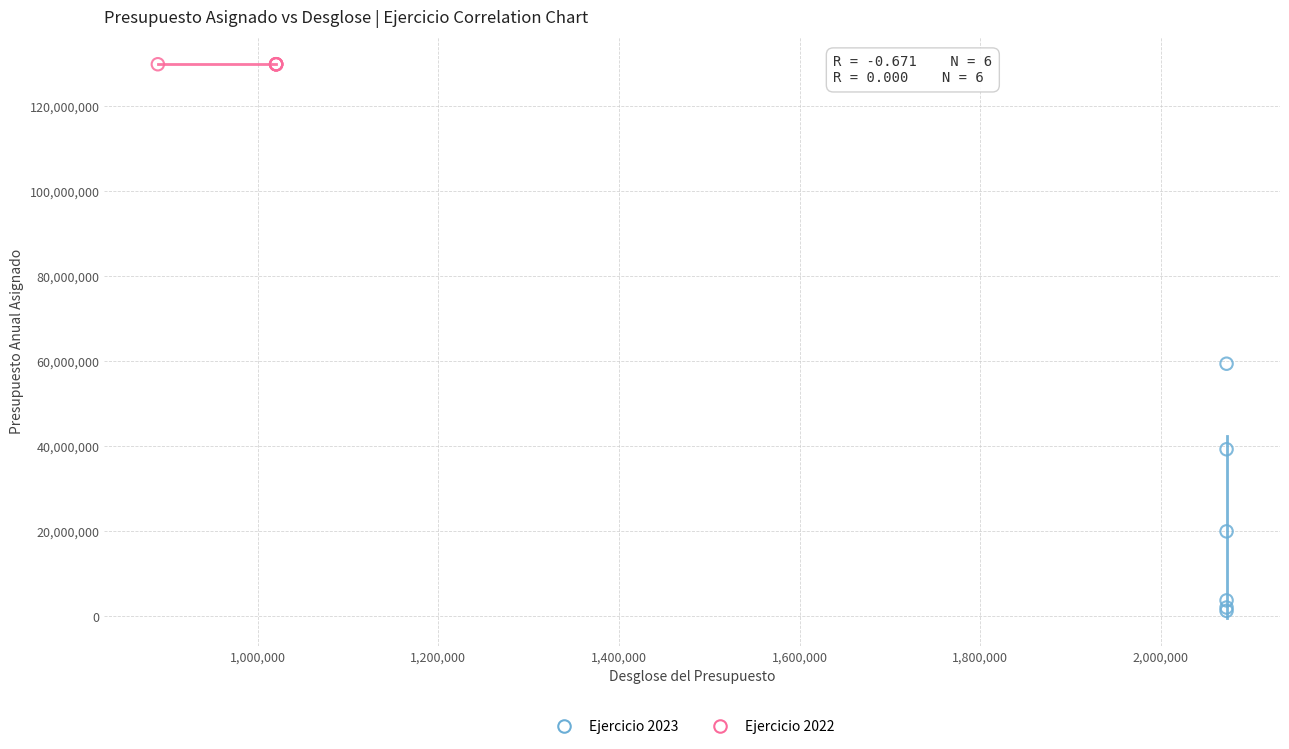

Which series contains the lowest Y value?

Ejercicio 2023